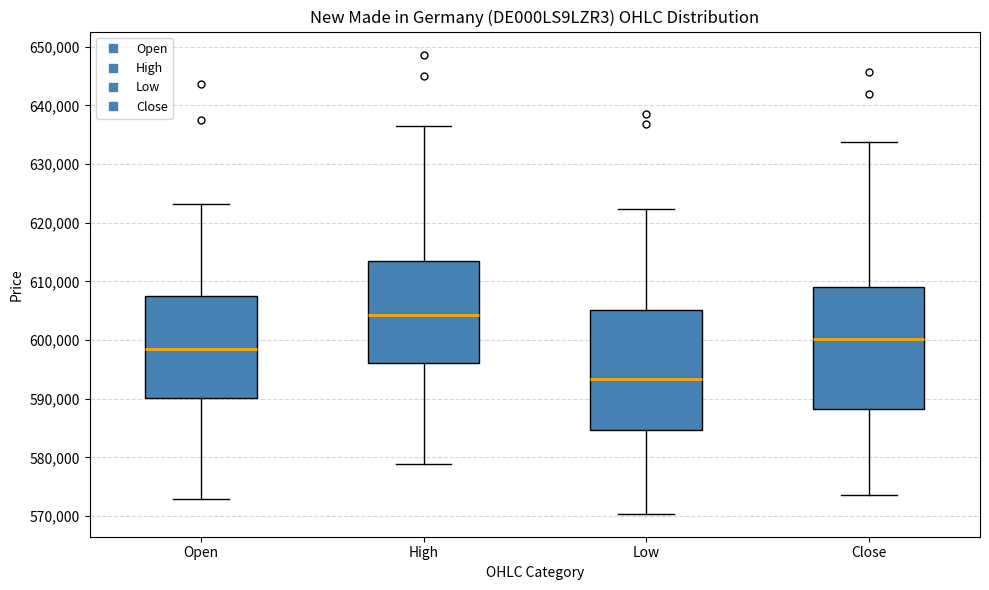

Reading left to right, transcribe this box plot: for each box, give where its median line is, the range the box spans, and where its two whiskers end, as read against the y-axis. The values are not printed on the chart, so give them approximately, as read against the axis.

Open: median 599000, box 590000 to 608000, whiskers 573000 to 623000
High: median 604000, box 596000 to 613000, whiskers 579000 to 637000
Low: median 593000, box 585000 to 605000, whiskers 570000 to 622000
Close: median 600000, box 588000 to 609000, whiskers 574000 to 634000